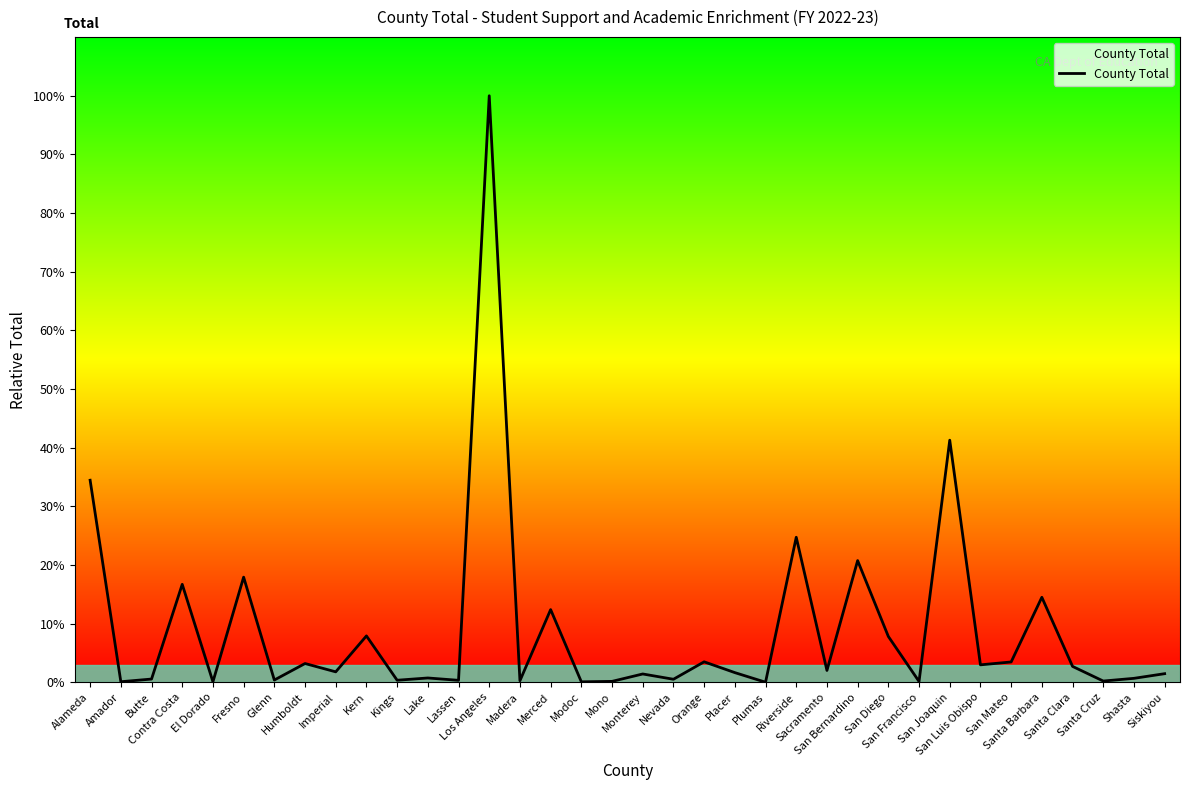

Is this an area chart (filled region under the line)?

Yes